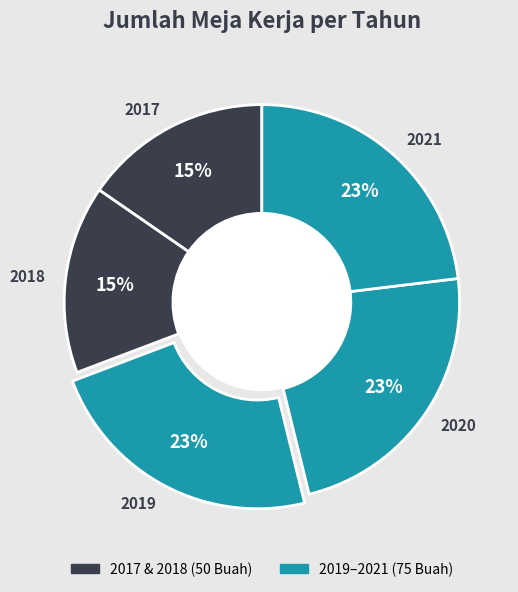

Is the sum of 2019 and 2017 greater than half?

No